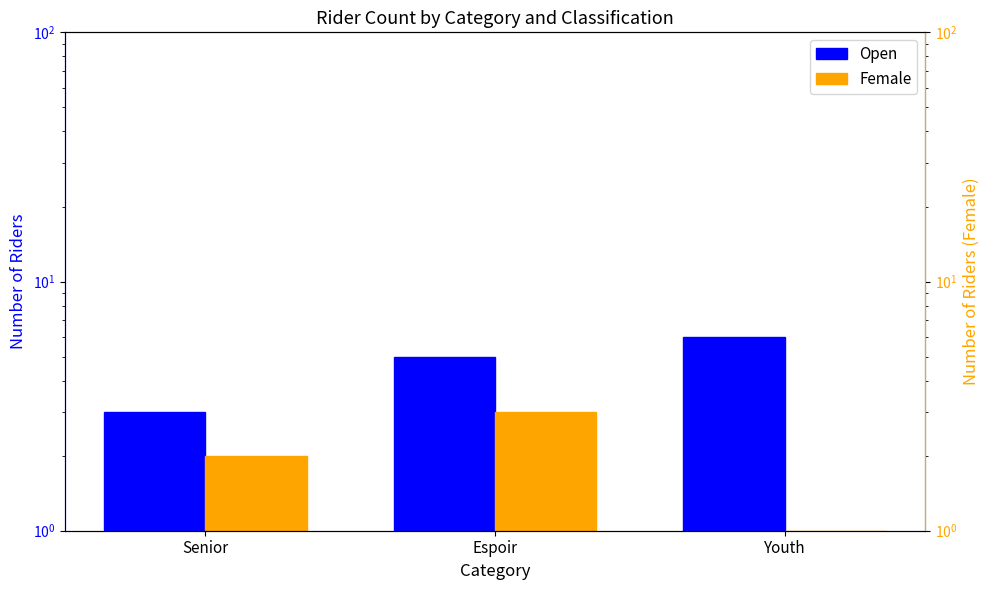

What is the value of the Open bar at the 2nd from the left?

5